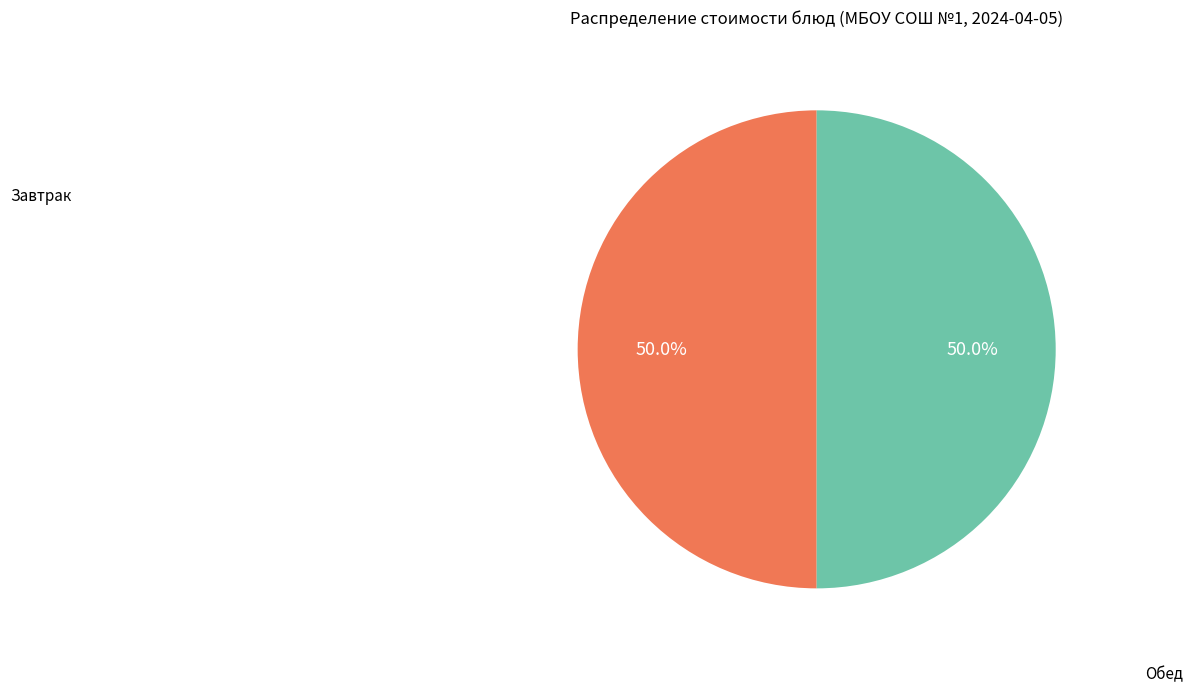

Count the number of slices in the pie.

2